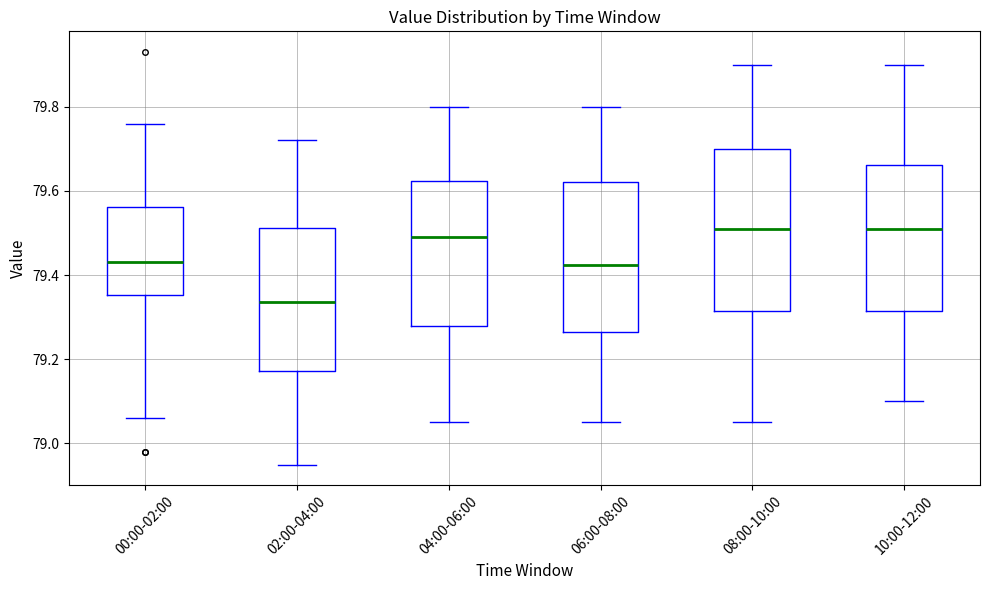

Reading left to right, read every box against the y-axis: the position of its median line, the range the box covers, and the ends of its whiskers. The values are not printed on the chart, so give them approximately, as read against the axis.

00:00-02:00: median 79.44, box 79.36 to 79.56, whiskers 79.06 to 79.76
02:00-04:00: median 79.34, box 79.18 to 79.52, whiskers 78.96 to 79.72
04:00-06:00: median 79.50, box 79.28 to 79.62, whiskers 79.06 to 79.80
06:00-08:00: median 79.42, box 79.26 to 79.62, whiskers 79.06 to 79.80
08:00-10:00: median 79.52, box 79.32 to 79.70, whiskers 79.06 to 79.90
10:00-12:00: median 79.52, box 79.32 to 79.66, whiskers 79.10 to 79.90